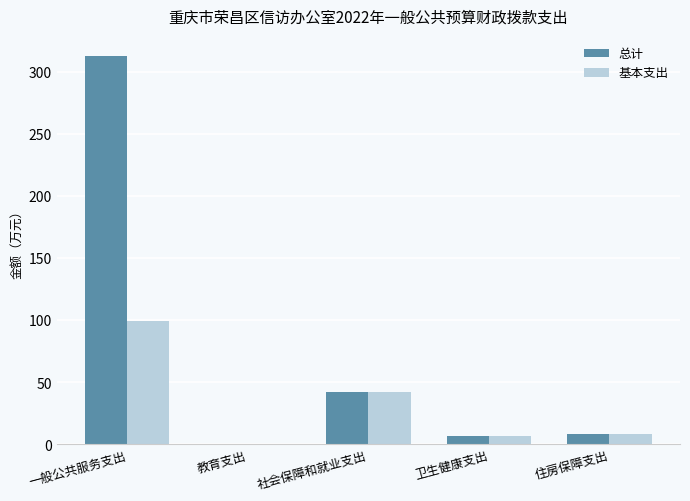

What is the average value of the 基本支出 series?

31.5